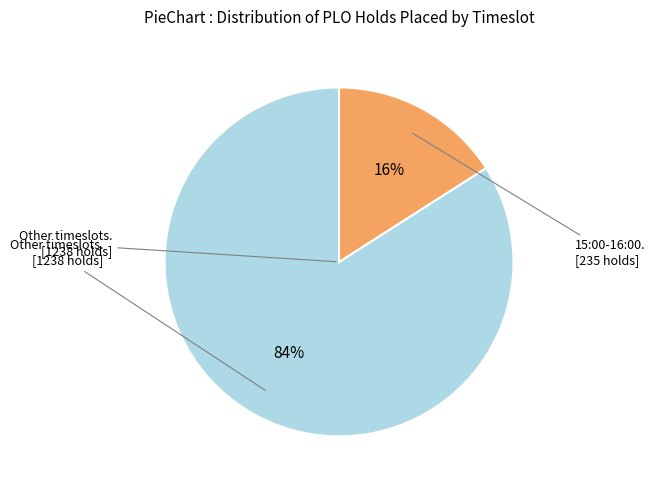

To the nearest percent, what is the average slice percentage?

50%